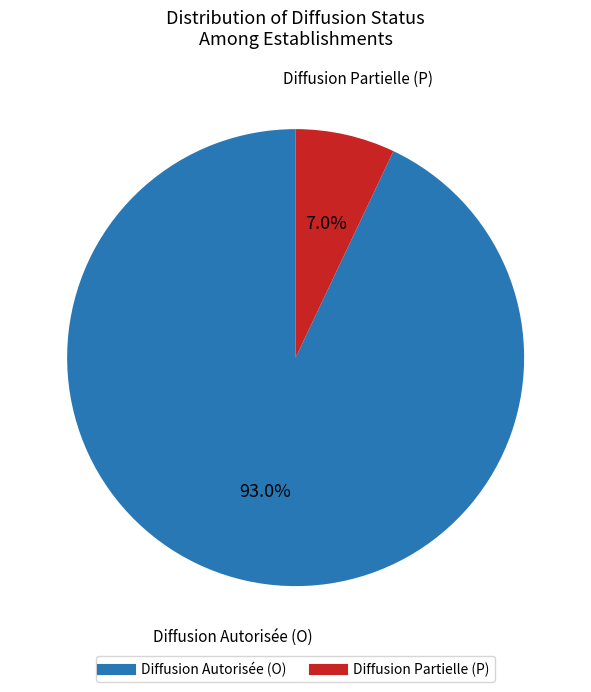

How many slices are in this pie chart?

2